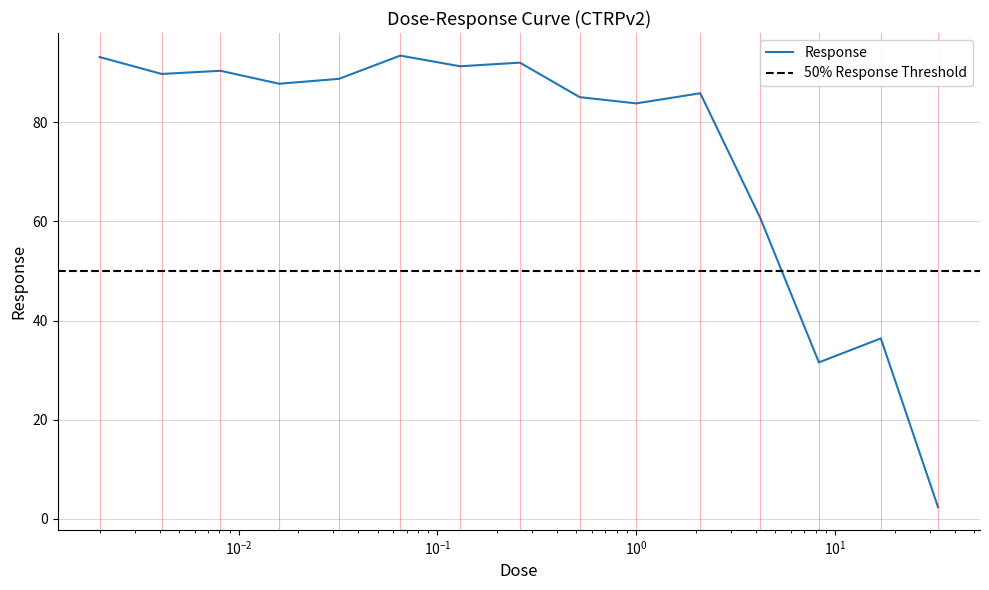

Where is the data nearest to the value 47?

17.0